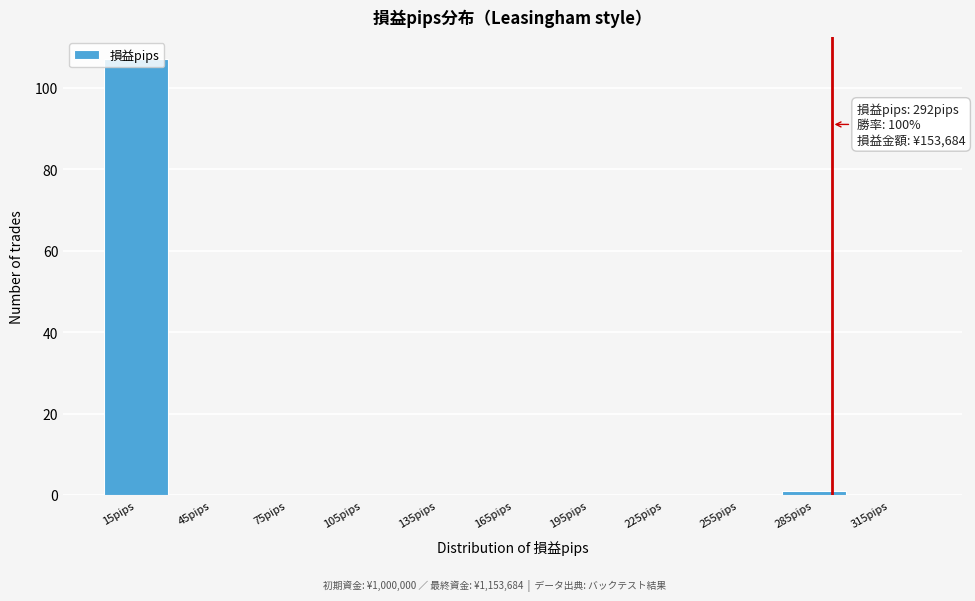

Over which range of the x-axis is the bar tallest?

0 to 30